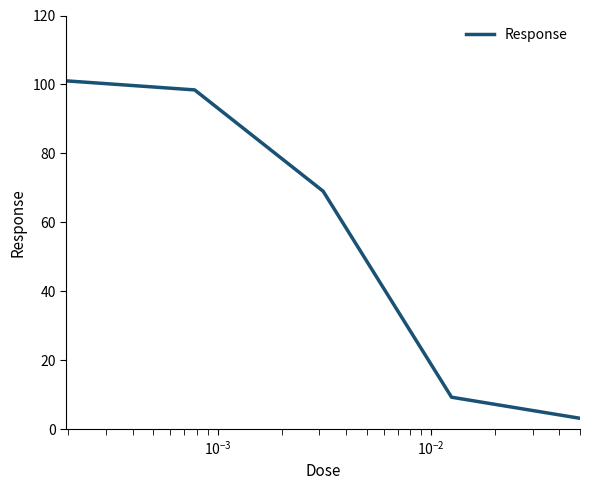

What is the minimum value shown in the chart?

3.1